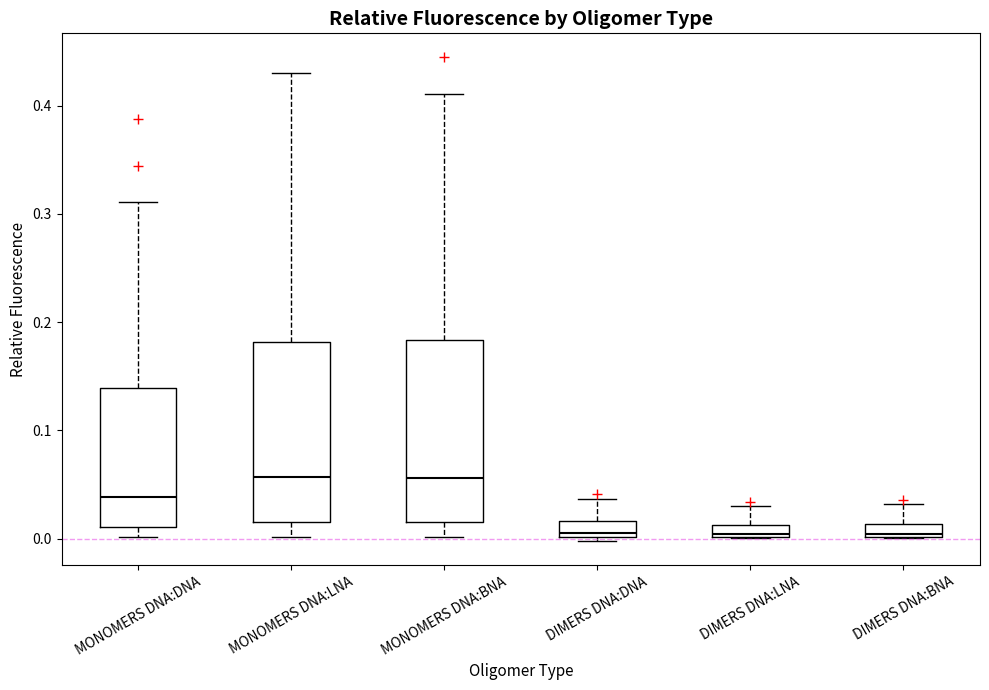

Where is the upper edge of the box for DIMERS DNA:BNA on the y-axis? The values are not printed on the chart, so give them approximately, as read against the axis.

0.01